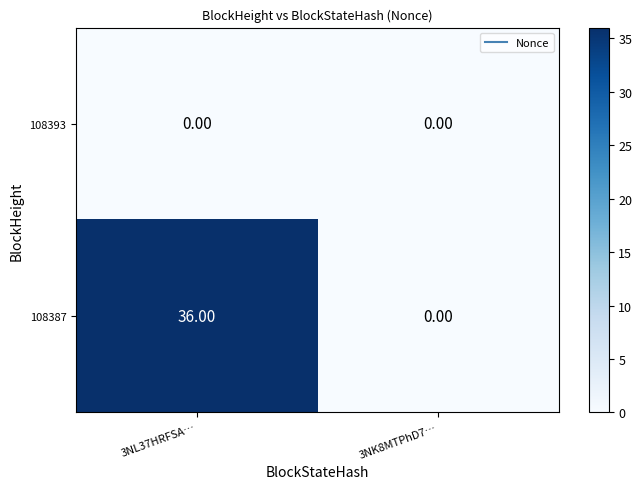

Which series has the largest total across all categories?

108387